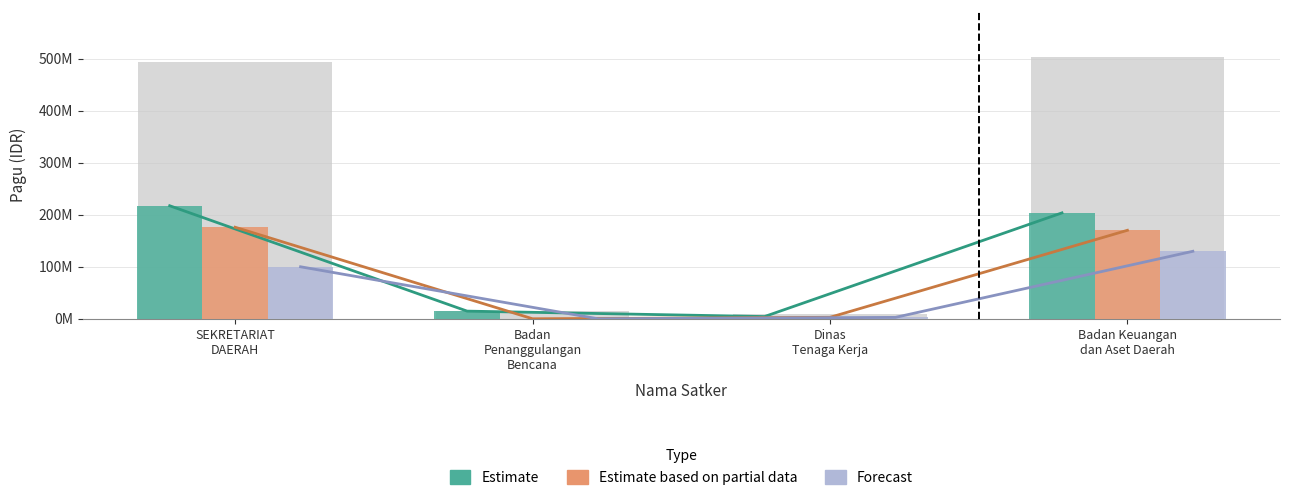

What position from the right is Badan
Penanggulangan
Bencana?

3